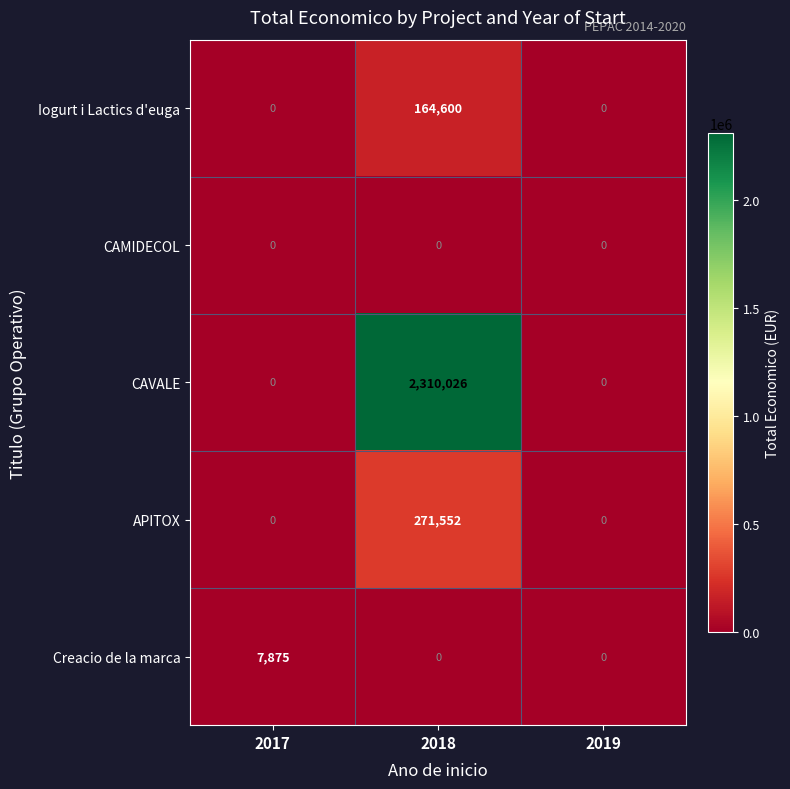

Which category has the highest value in the Iogurt i Lactics d'euga series?

2018